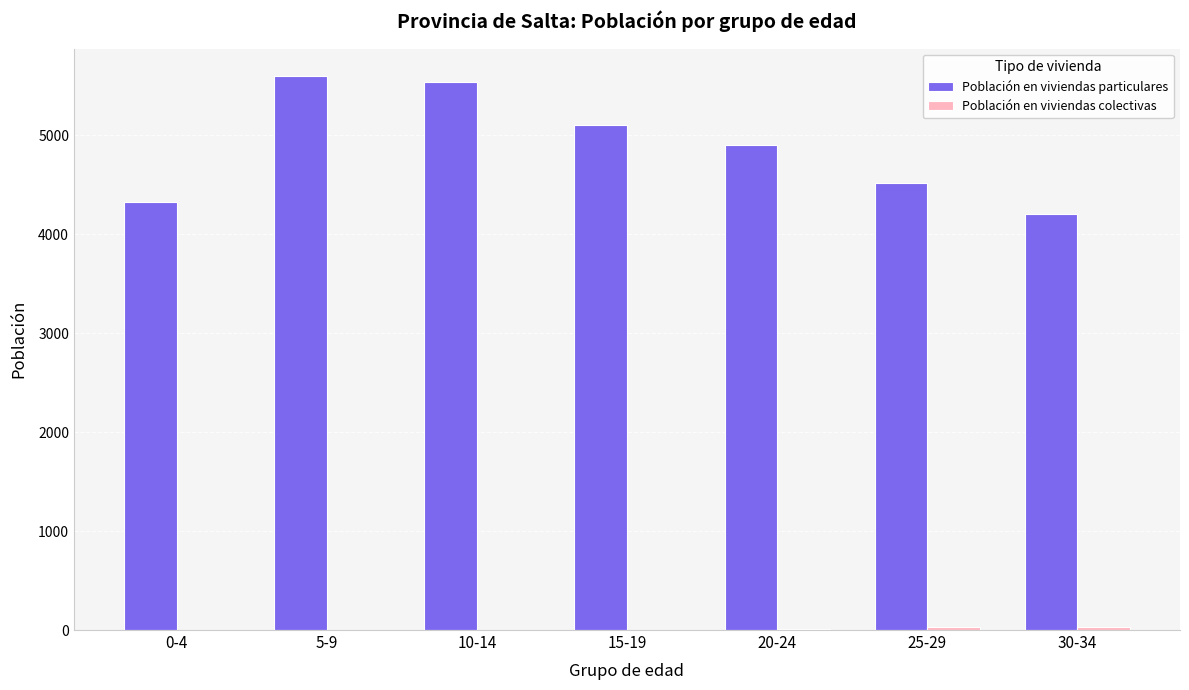

Between 0-4 and 20-24, which series saw the biggest shift?

Población en viviendas particulares